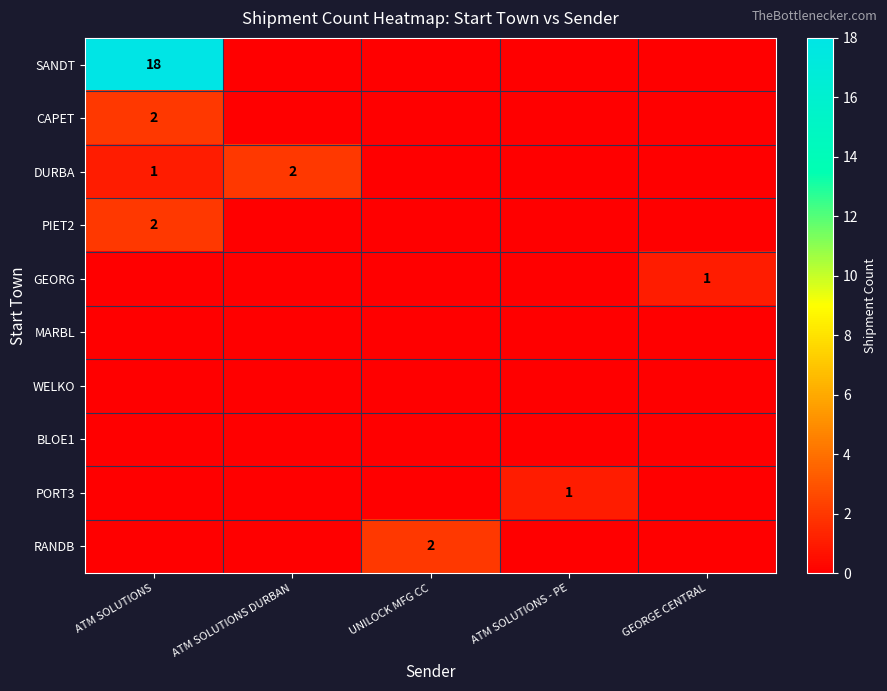

How many distinct data groups are displayed?

10